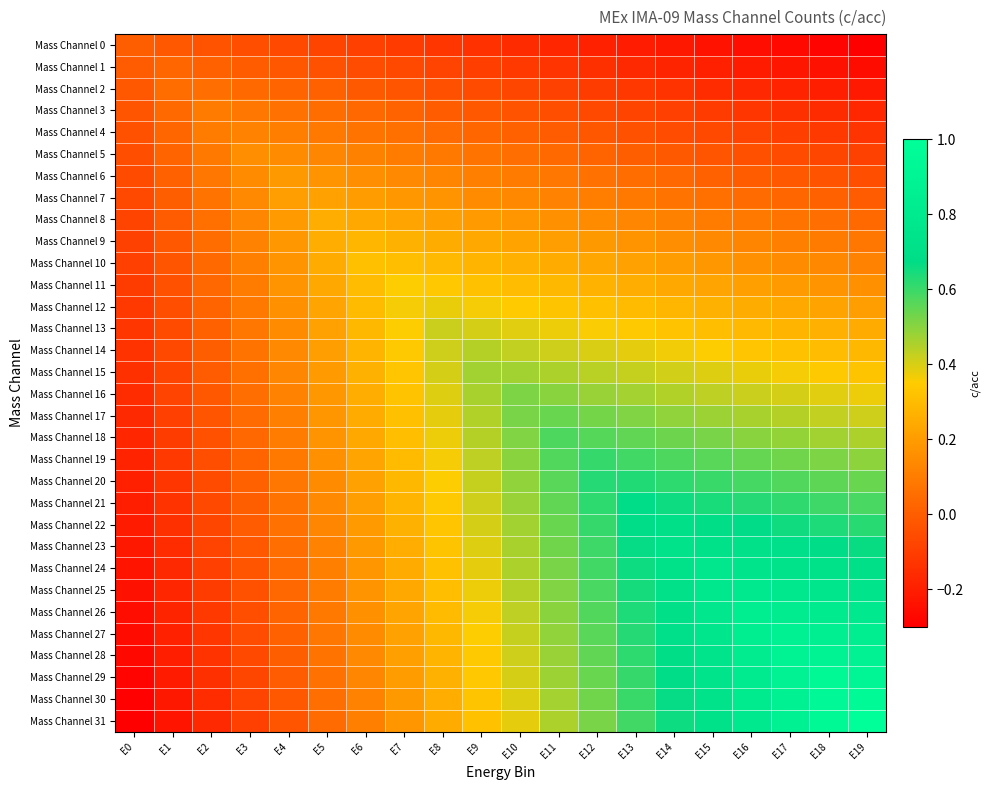

At how many categories does at least one series exceed 0?

19